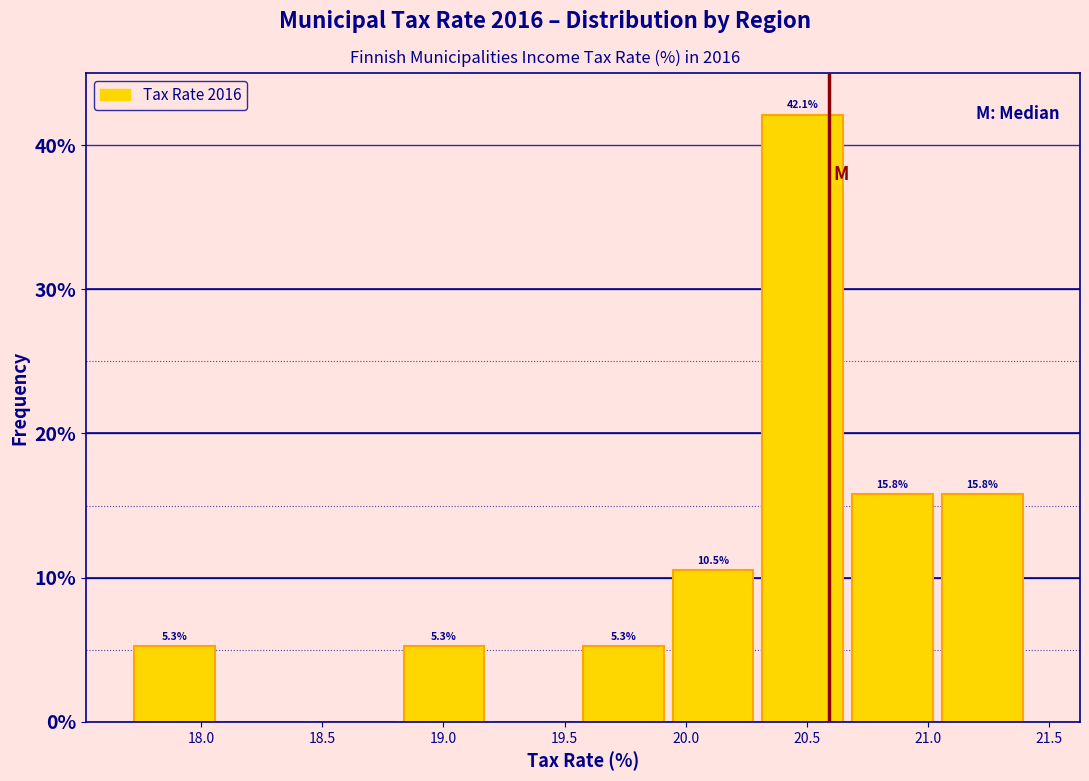

Over which range of the x-axis is the bar tallest?

20.30 to 20.70